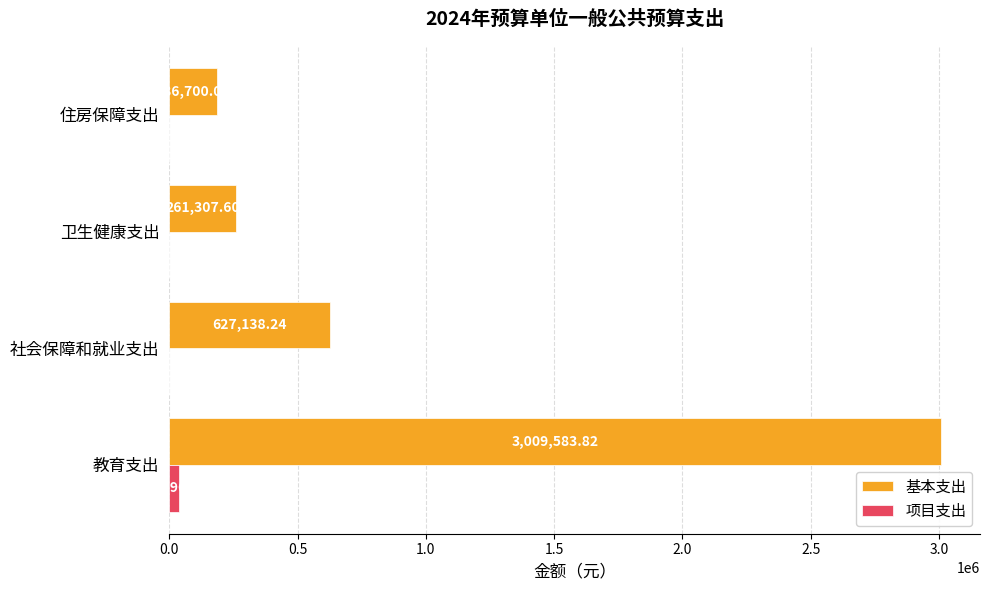

At which category is the sum across all series the highest?

教育支出